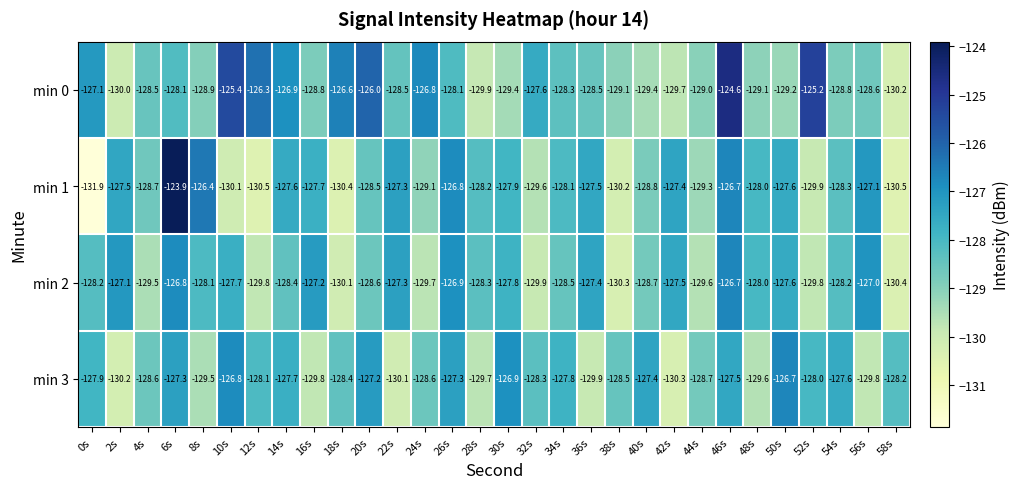

Which series changed the most between 8s and 20s?

min 0